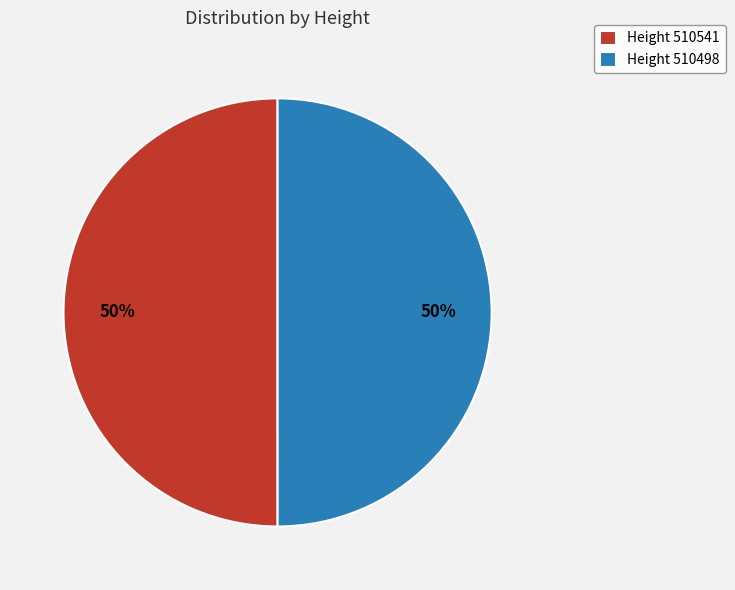

To the nearest percent, what is the combined percentage of Height 510498 and Height 510541?

100%